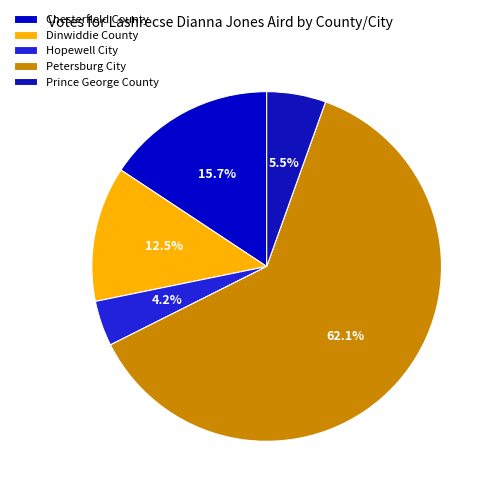

Rank the categories by value from highest to lowest.

Petersburg City, Chesterfield County, Dinwiddie County, Prince George County, Hopewell City